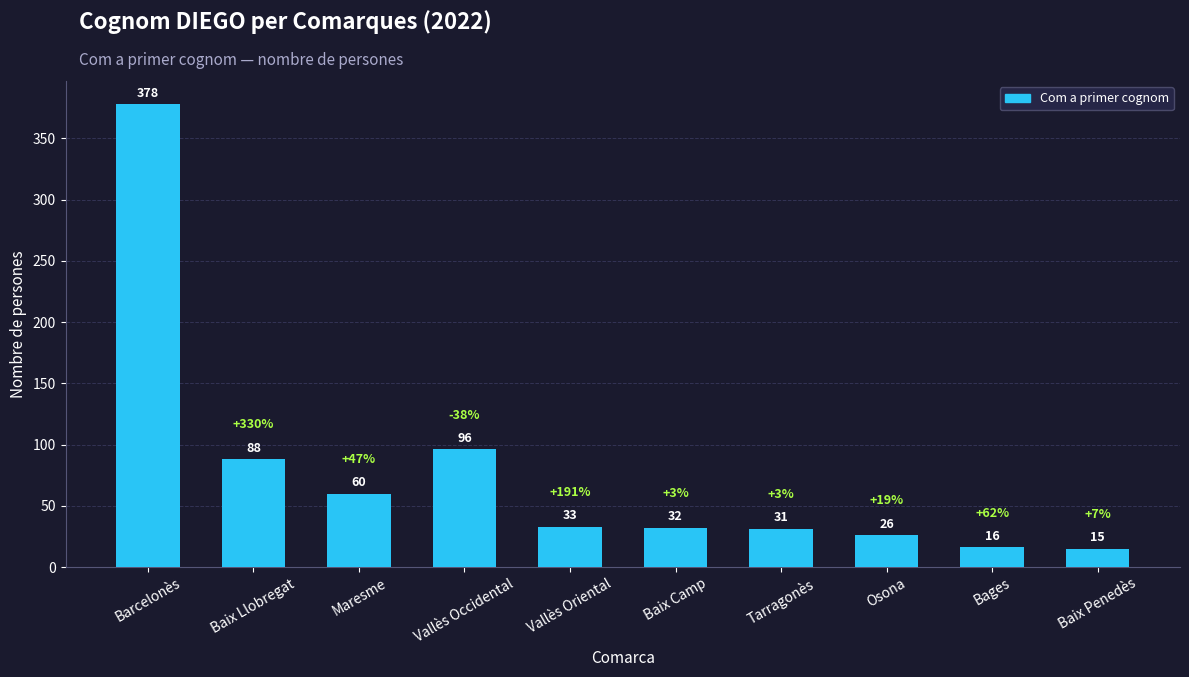

What is the difference between the maximum and minimum values?

363